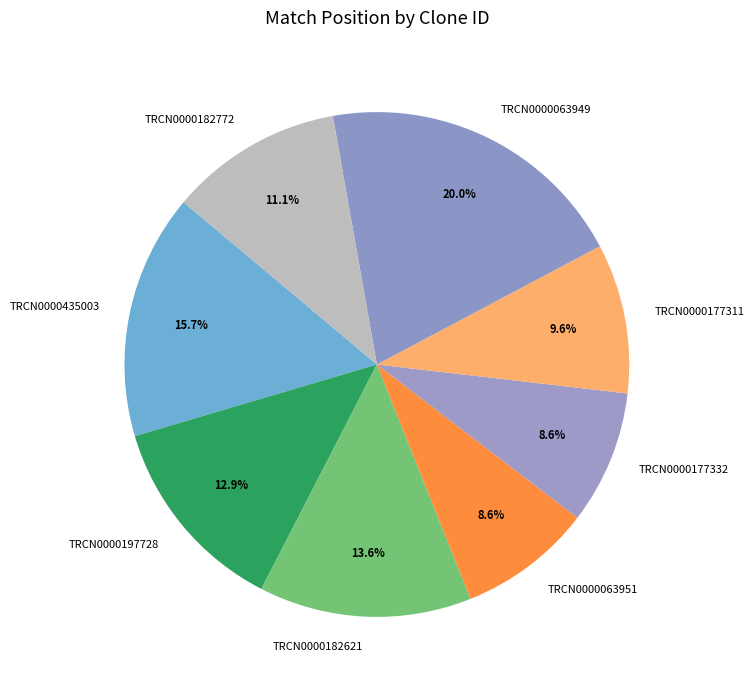

Is the sum of TRCN0000435003 and TRCN0000177332 greater than half?

No